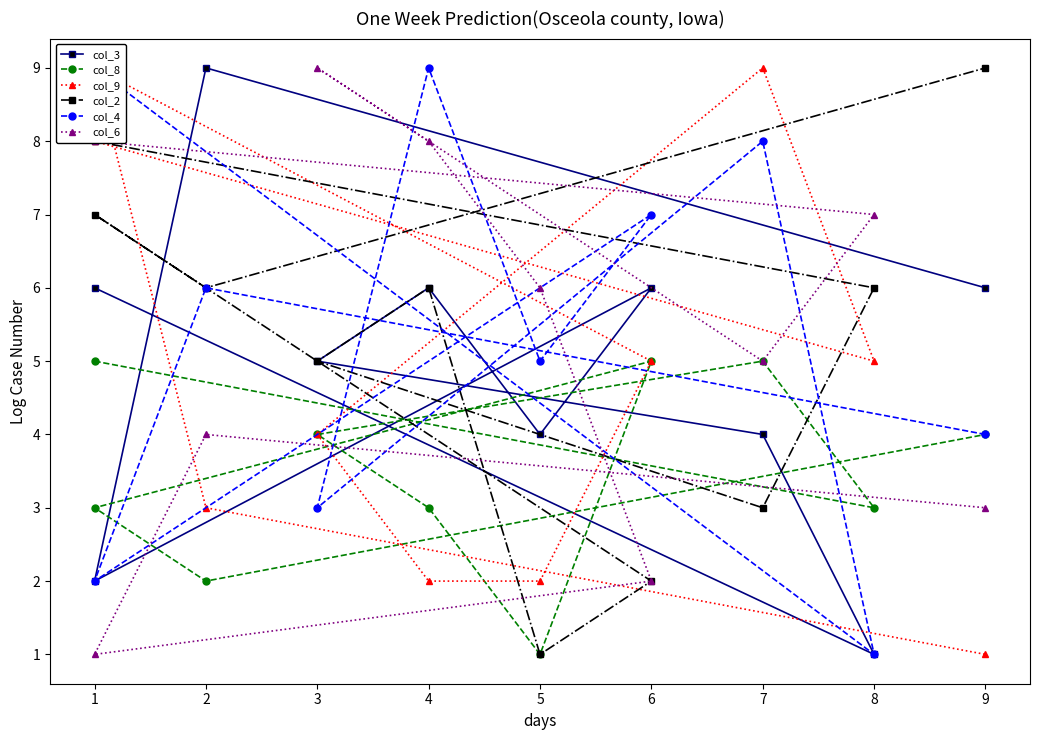

Does the chart have visible grid lines?

No